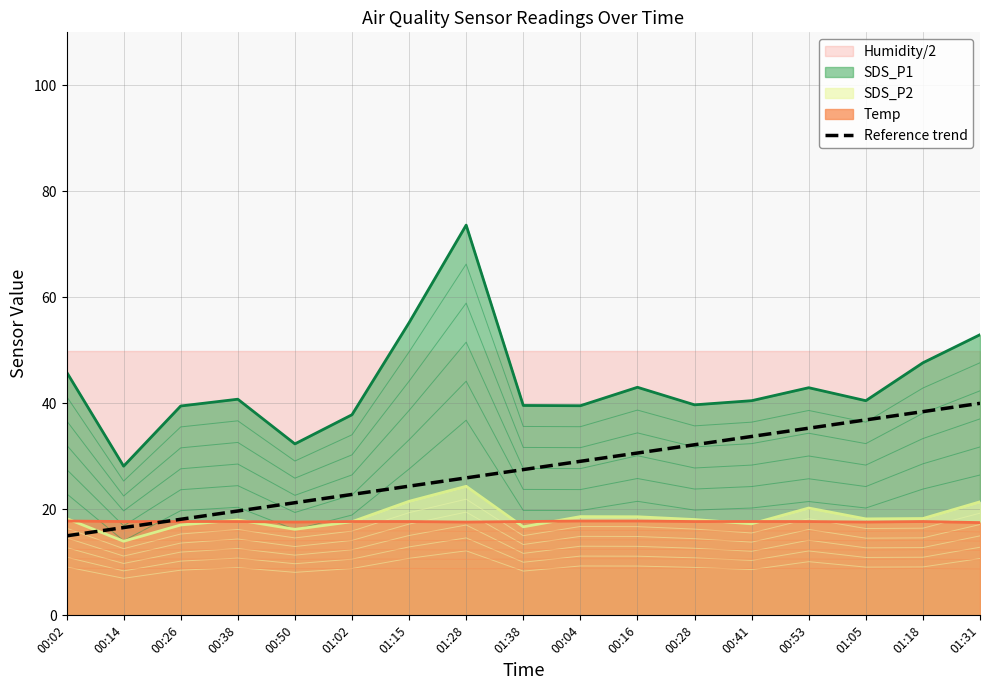

Reading right to left, what are all the values shown in this chart?

40.0	38.4	36.9	35.3	33.8	32.2	30.6	29.1	27.5	25.9	24.4	22.8	21.2	19.7	18.1	16.6	15.0